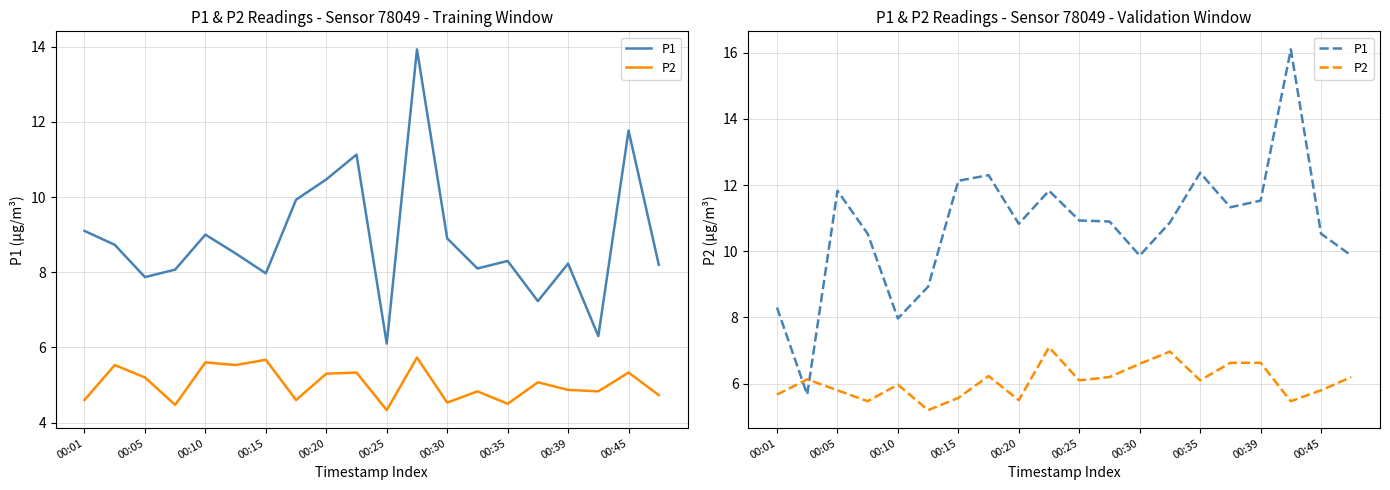

Count the number of categories in the chart.

20